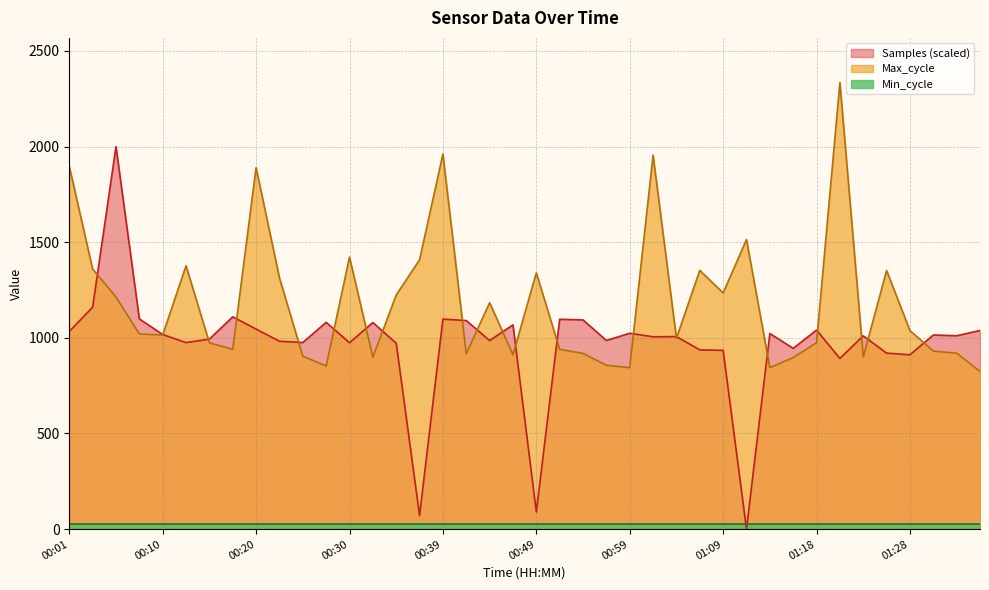

What is the value of the Samples point at the 26th from the left?

1005.6